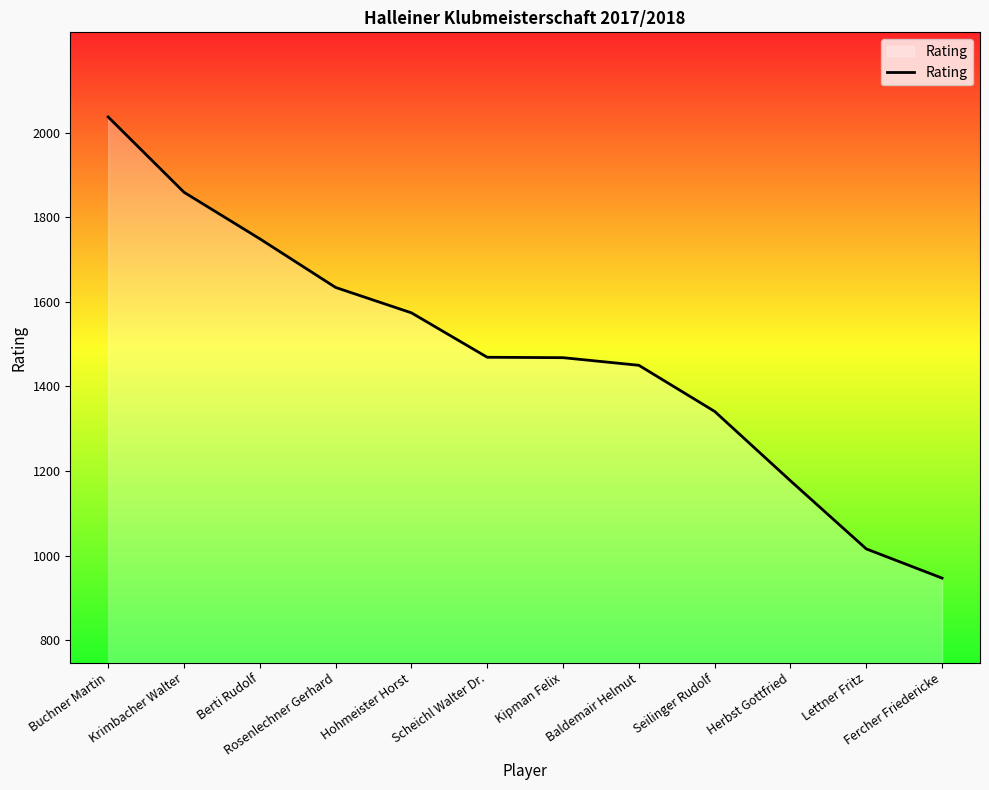

True or false: the data shows 769 at Rosenlechner Gerhard.

False